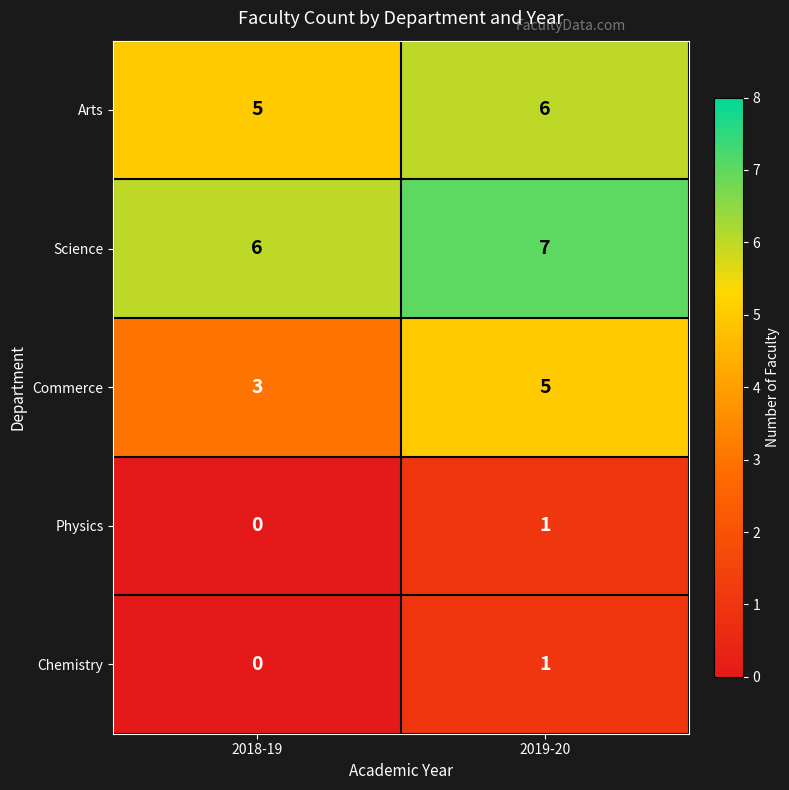

The value of Commerce at 2019-20 is 5. True or false?

True